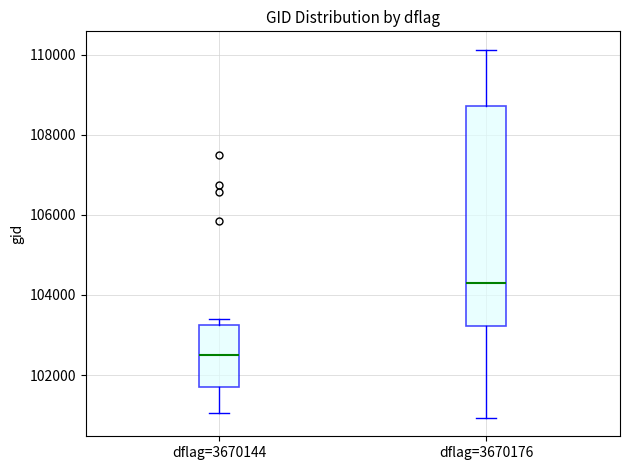

Reading left to right, transcribe this box plot: for each box, give where its median line is, the range the box spans, and where its two whiskers end, as read against the y-axis. The values are not printed on the chart, so give them approximately, as read against the axis.

dflag=3670144: median 102400, box 101800 to 103200, whiskers 101000 to 103400
dflag=3670176: median 104200, box 103200 to 108800, whiskers 101000 to 110200